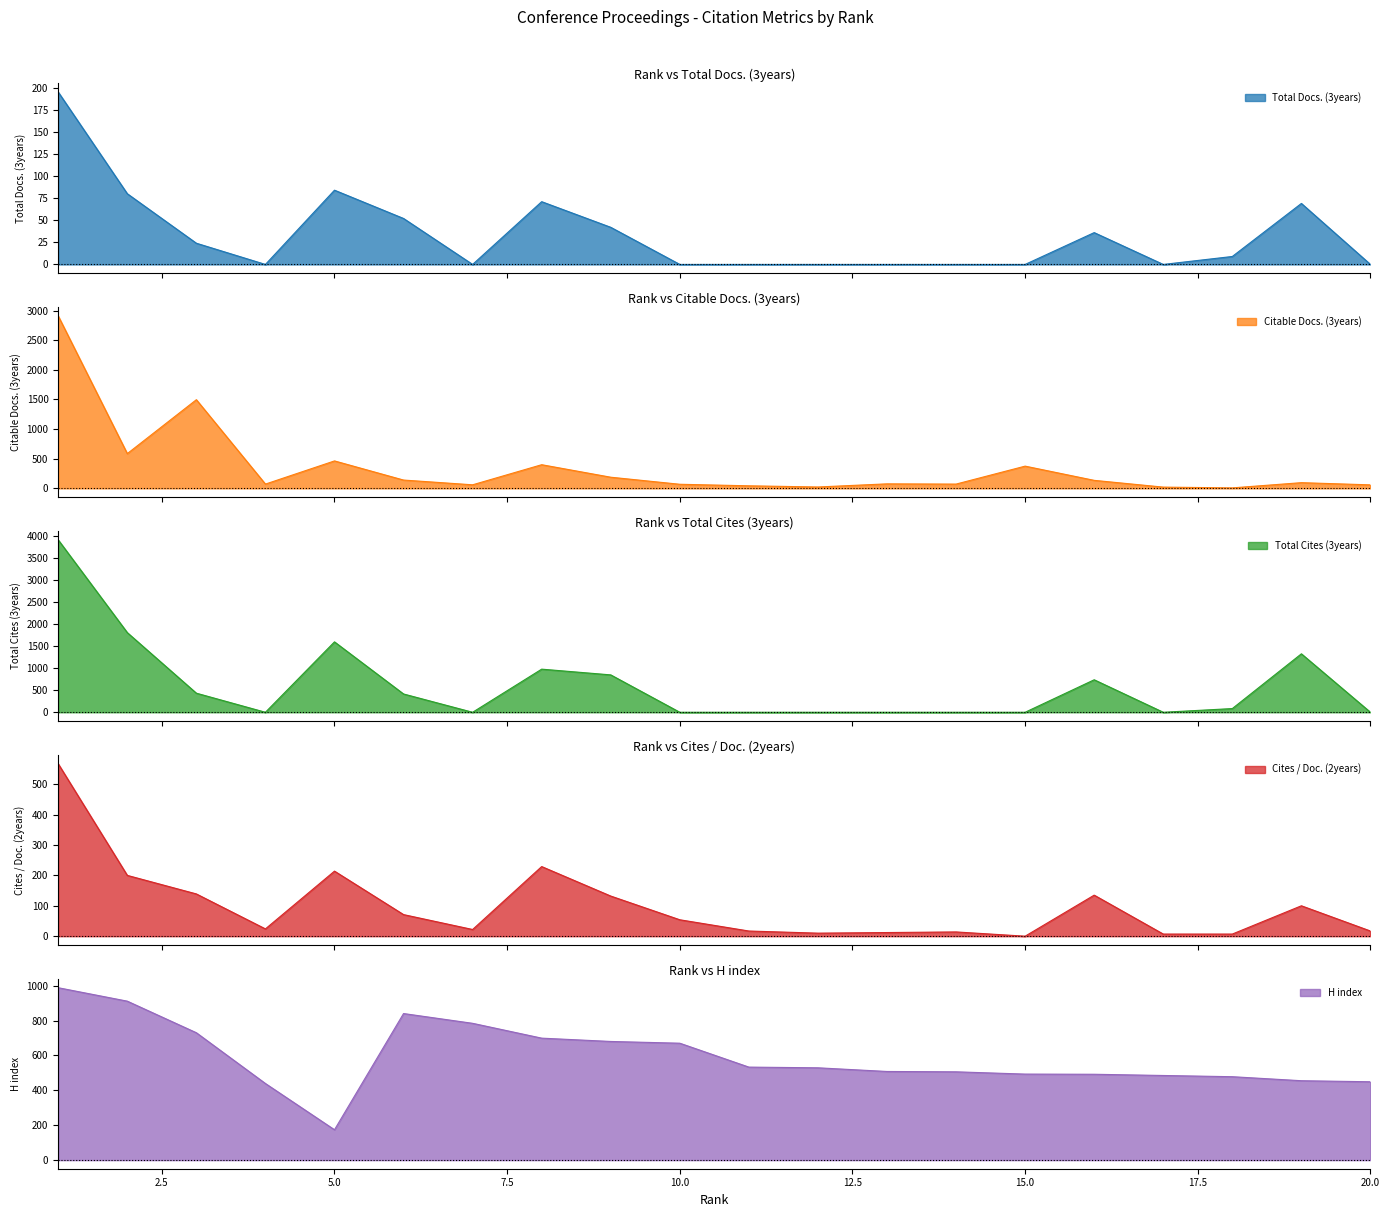

How many lines are shown in the chart?

5